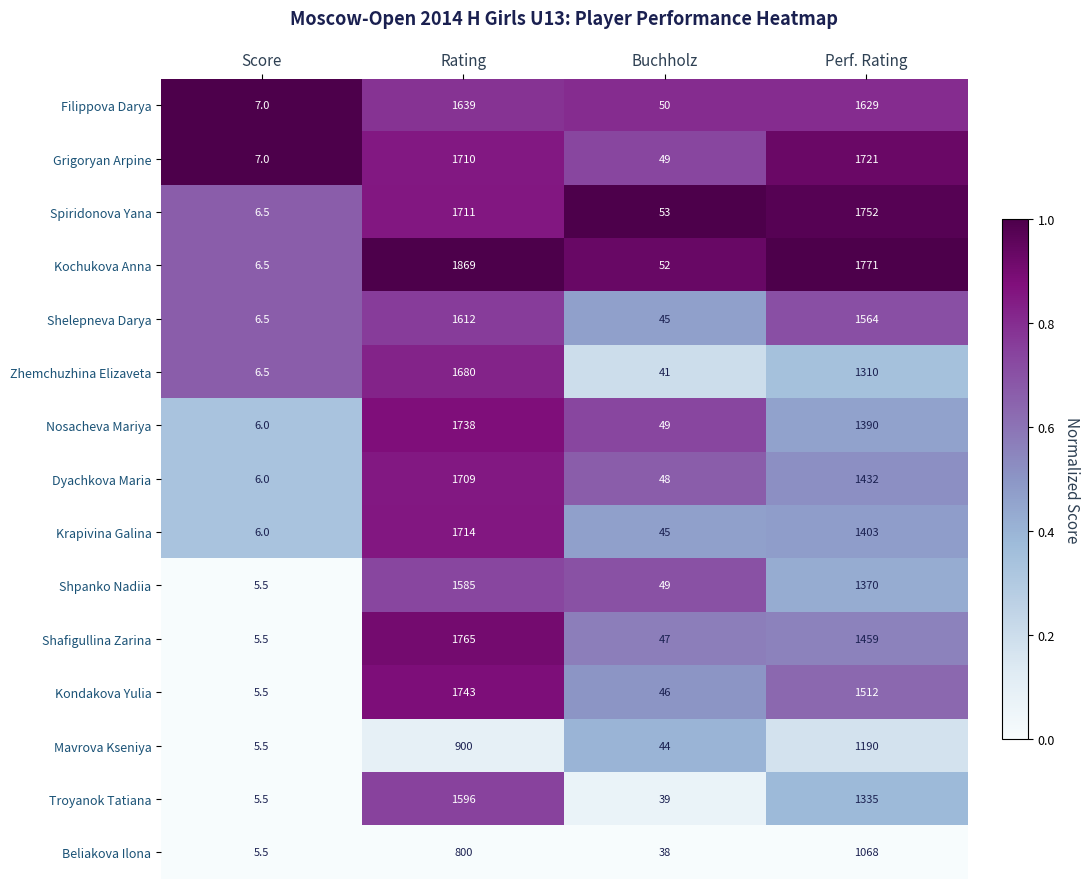

The value of Nosacheva Mariya at Perf. Rating is 1903.5. True or false?

False